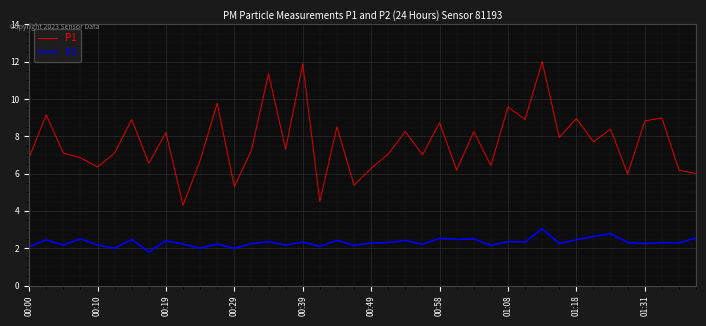

True or false: P2 and P1 cross at least once.

False